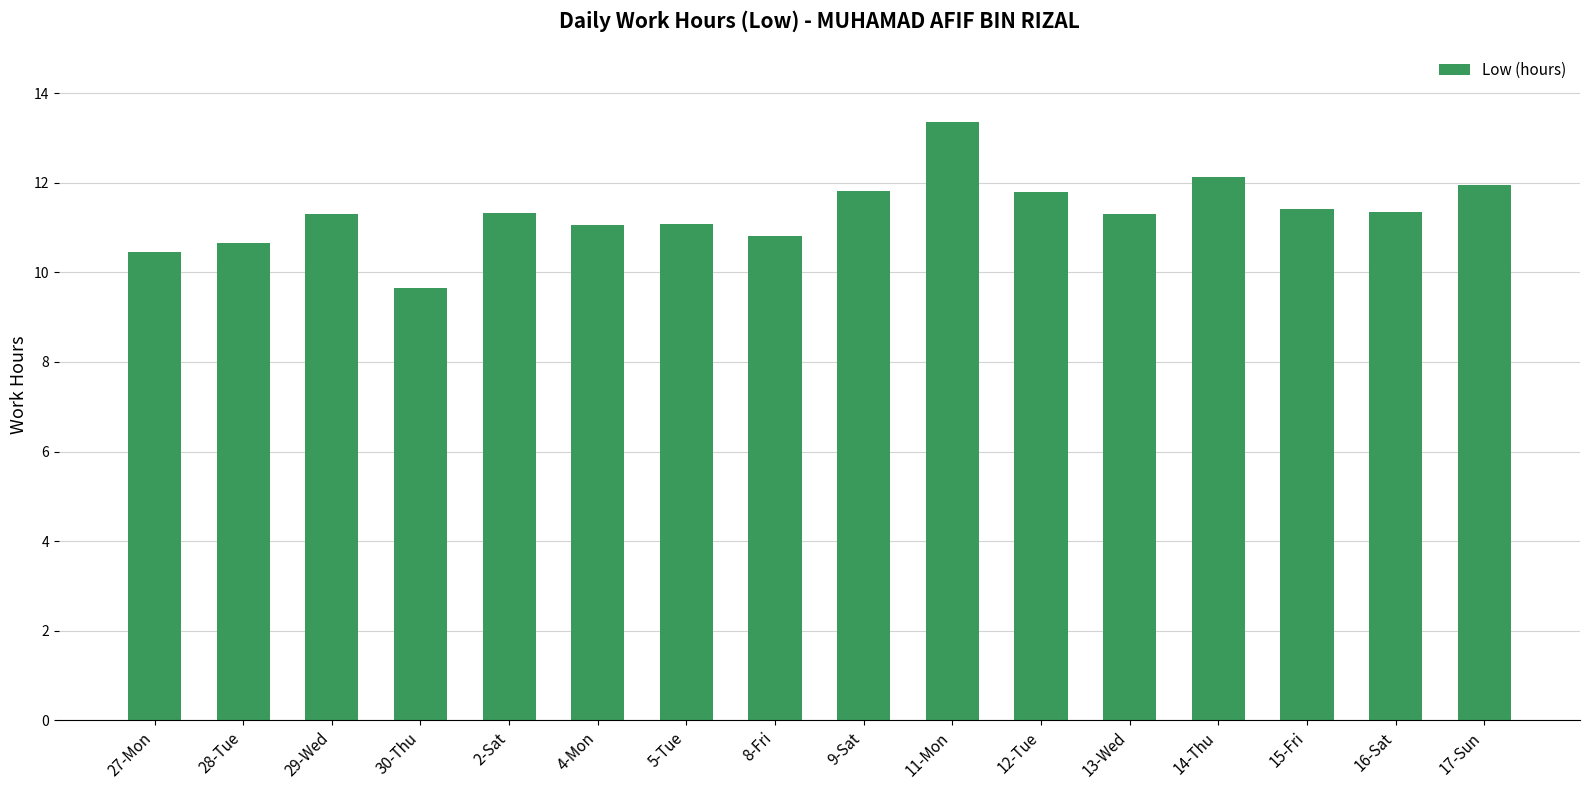

Are the bars grouped side by side (vs. stacked)?

No